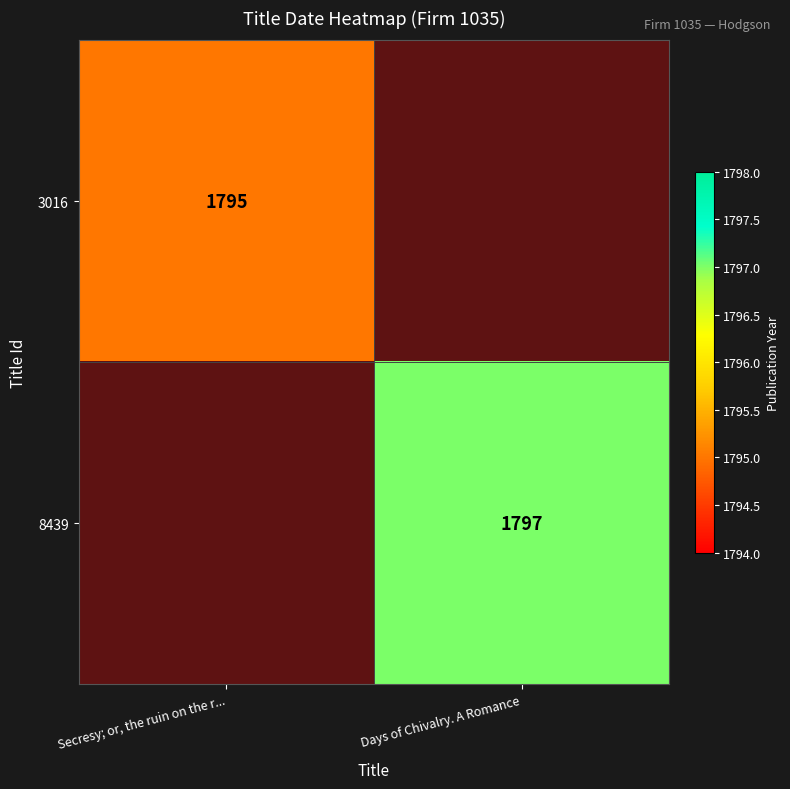

What is the maximum value shown in the chart?

1797